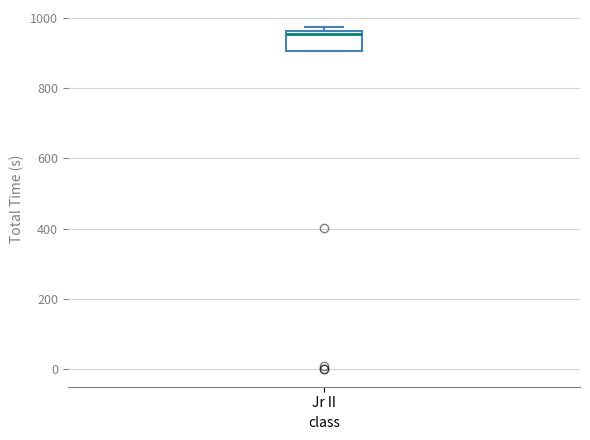

Where is the upper edge of the box for Jr II on the y-axis? The values are not printed on the chart, so give them approximately, as read against the axis.

960